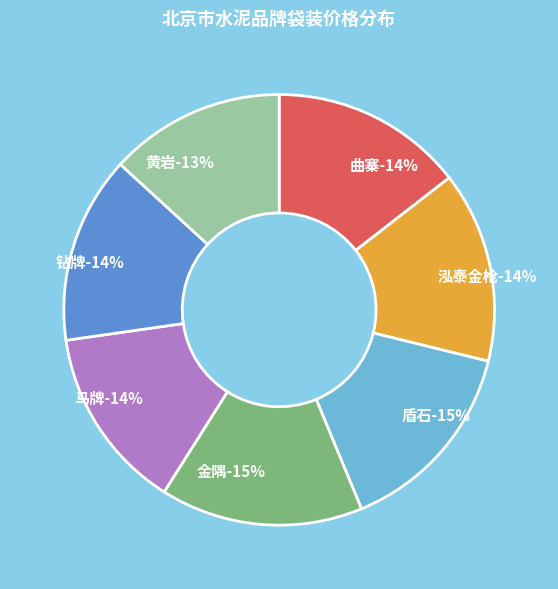

Combined, what portion of the pie is 黄岩 and 金隅?

28.4%